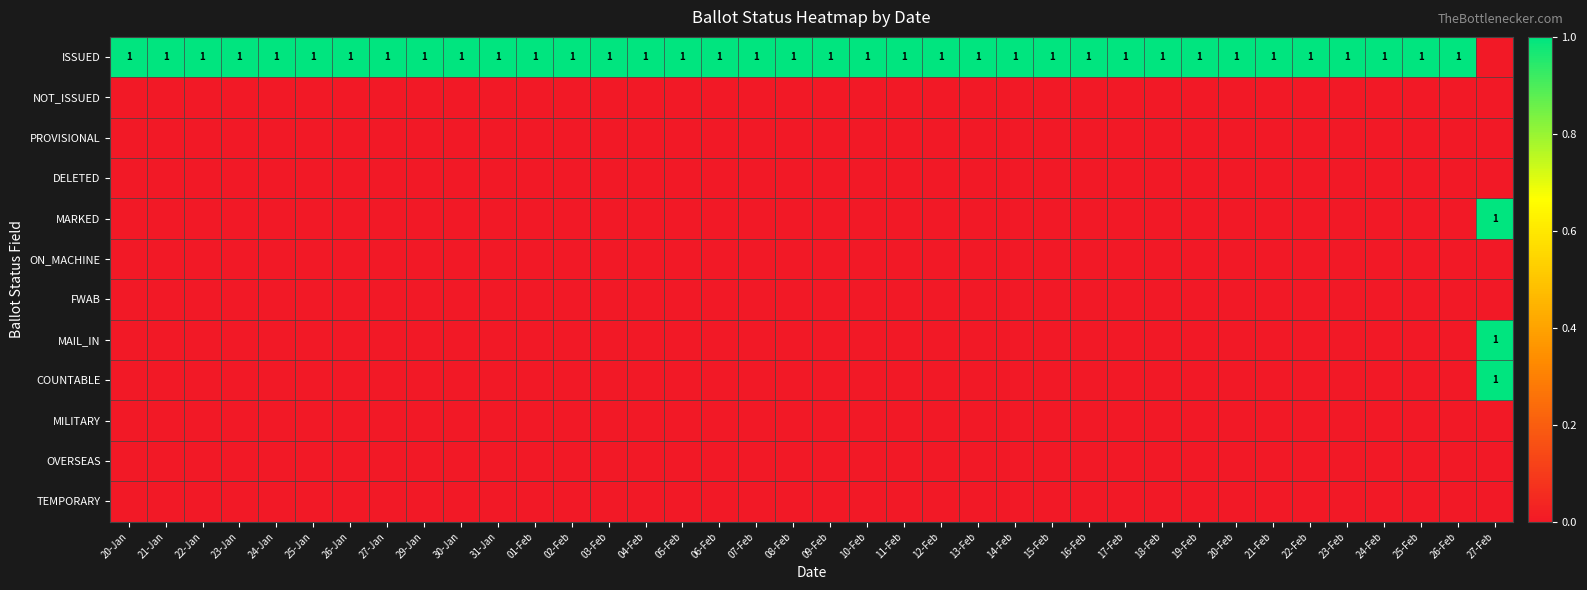

Which category has the highest value across all series?

20-Jan